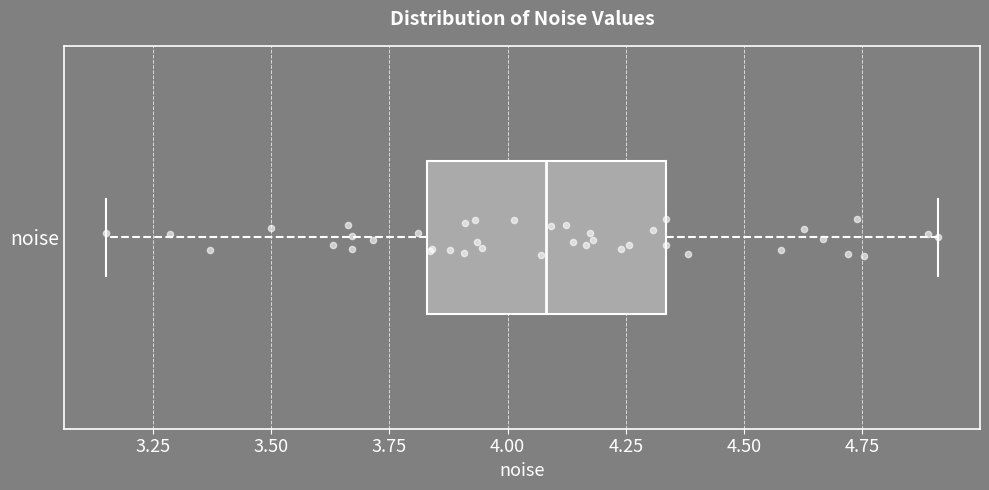

Where is the right edge of the box for noise on the x-axis? The values are not printed on the chart, so give them approximately, as read against the axis.

4.35